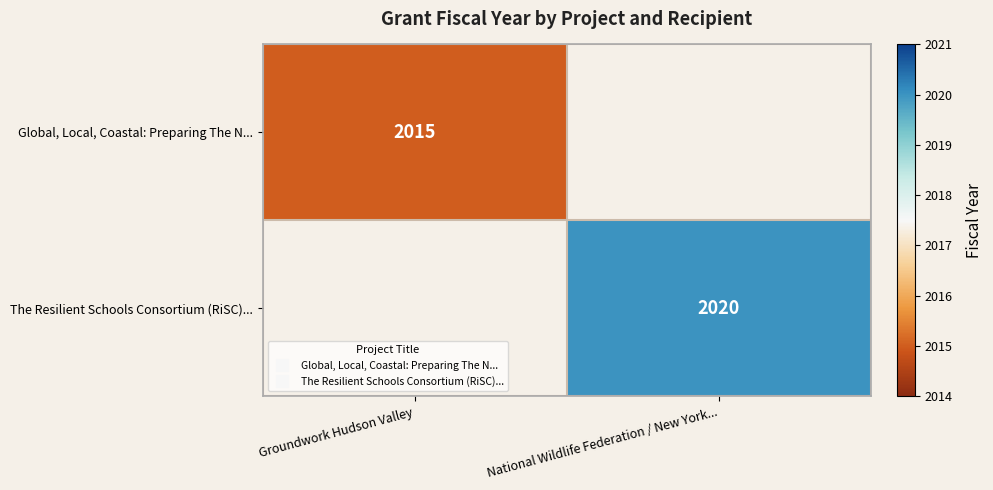

Which has a higher value, Groundwork Hudson Valley or National Wildlife Federation / New York...?

National Wildlife Federation / New York...